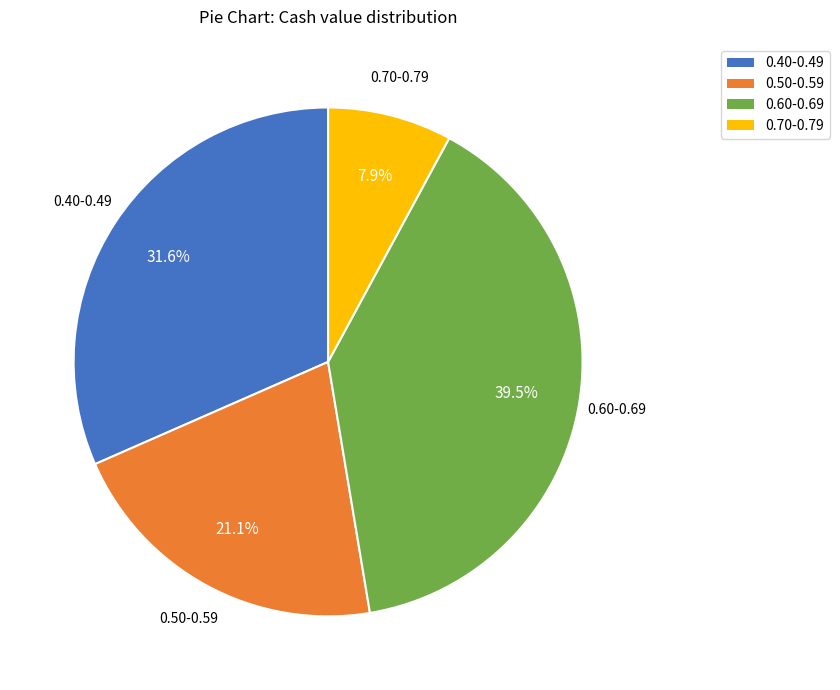

Is there a majority slice in this chart?

No